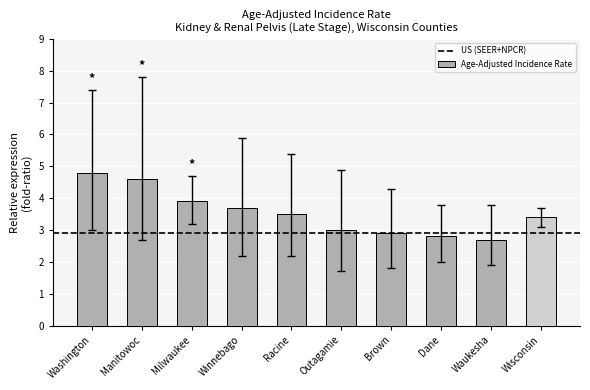

Where is the data nearest to the value 3?

Outagamie